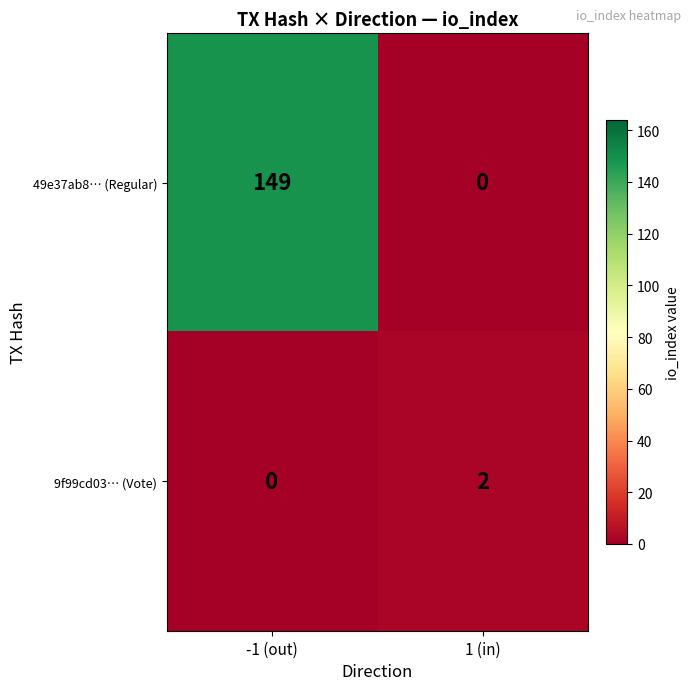

Rank the series by their maximum value, from lowest to highest.

9f99cd03… (Vote), 49e37ab8… (Regular)